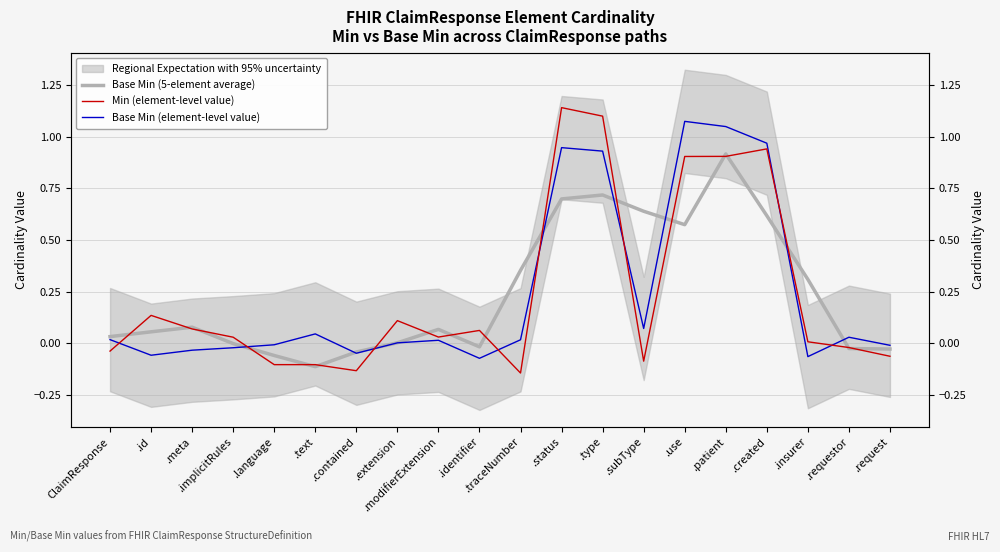

The value of Base Min (element-level value) at .text is 0.0. True or false?

True